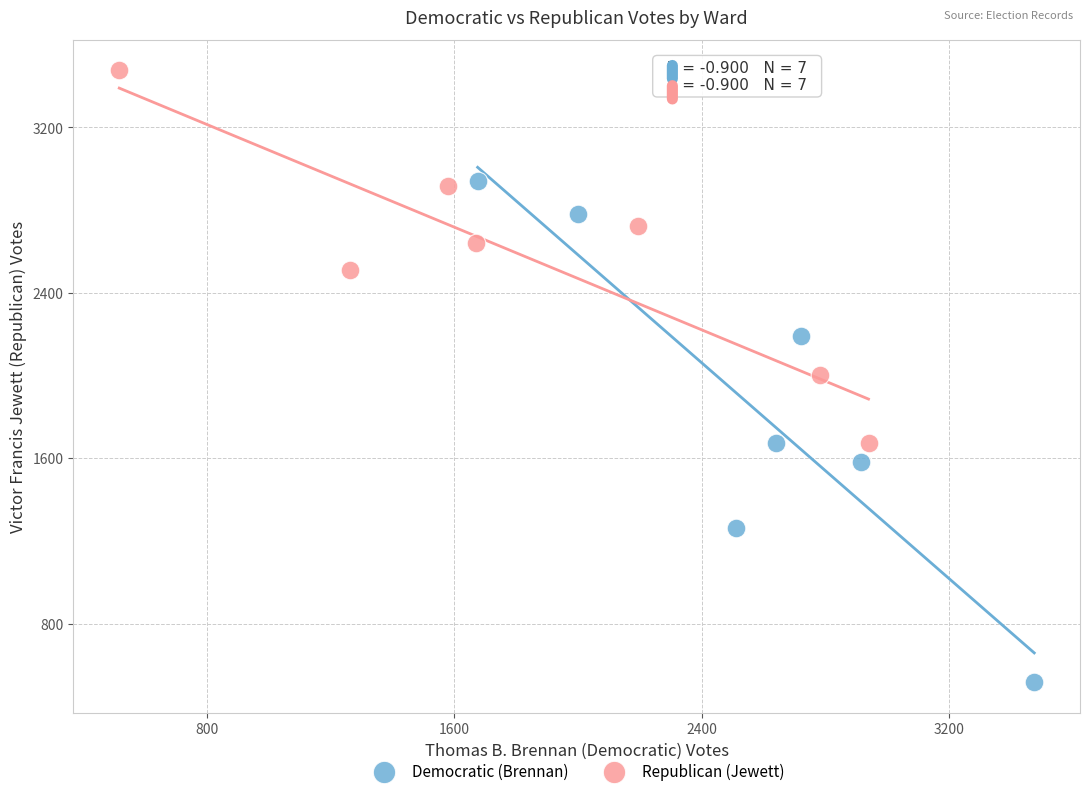

Which series has the largest Y range (max minus min)?

Democratic (Brennan)